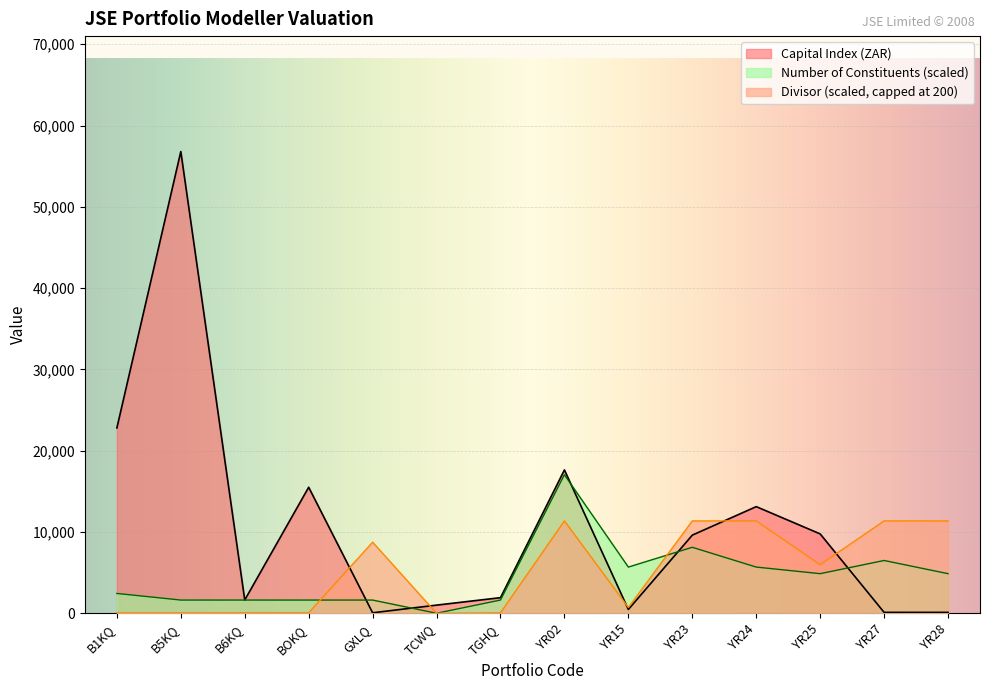

Which series has the largest range (max minus min)?

Capital Index (ZAR)